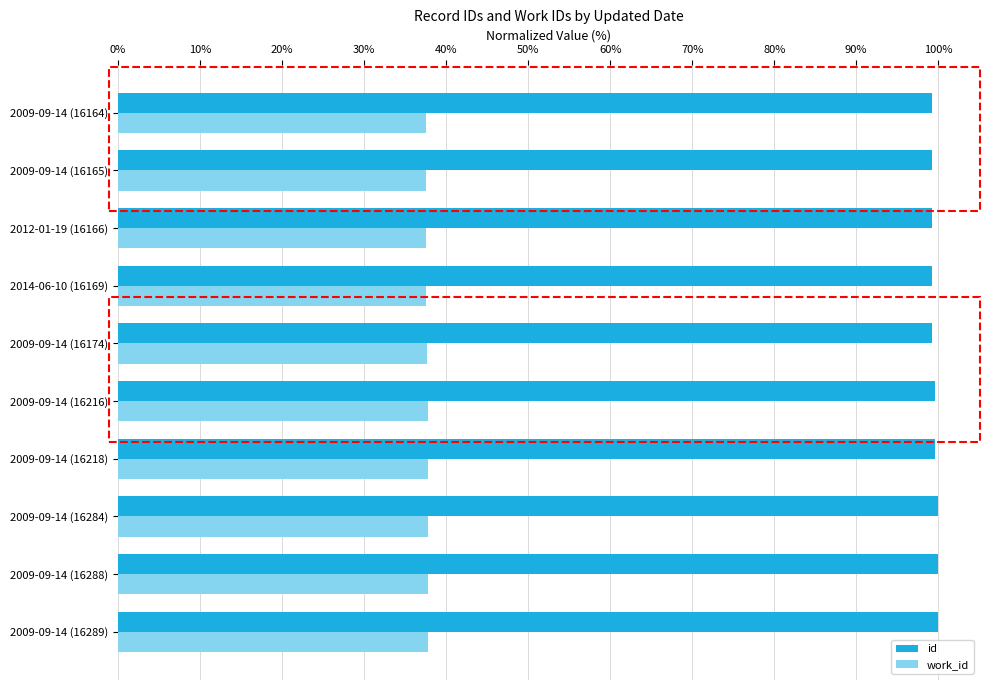

How many data points does each series have?

10